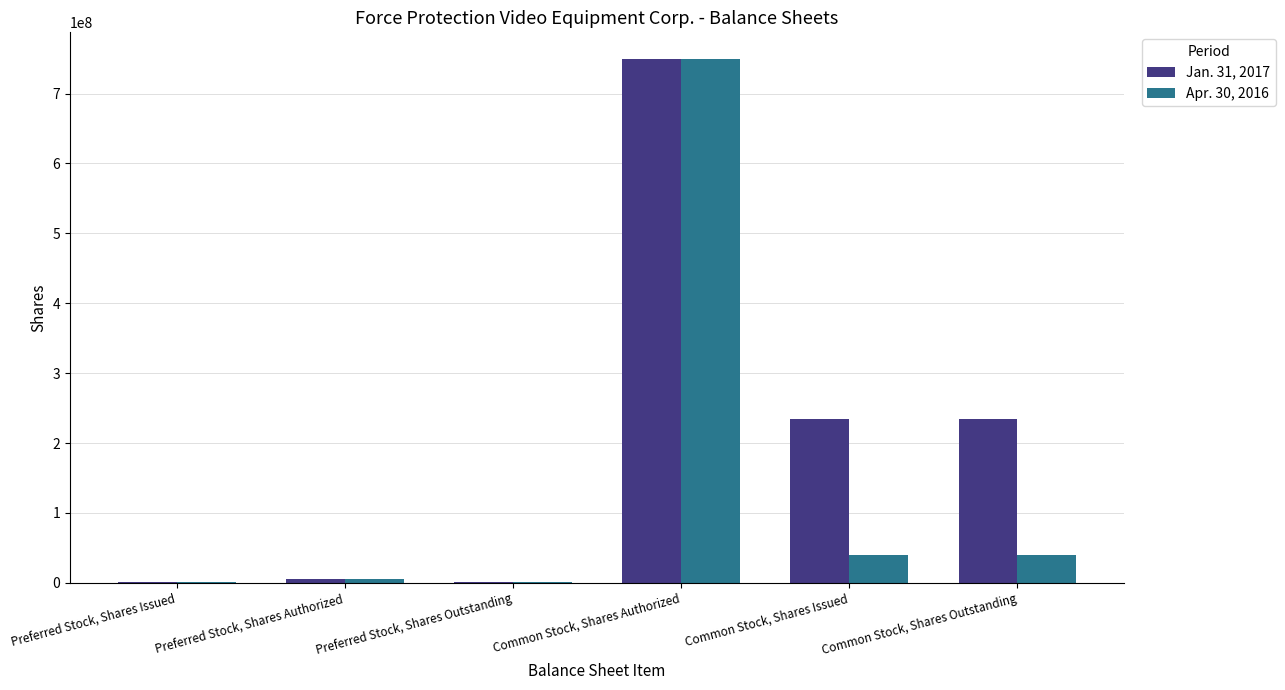

Is it true that Jan. 31, 2017 equals 234728770 at Common Stock, Shares Issued?

True